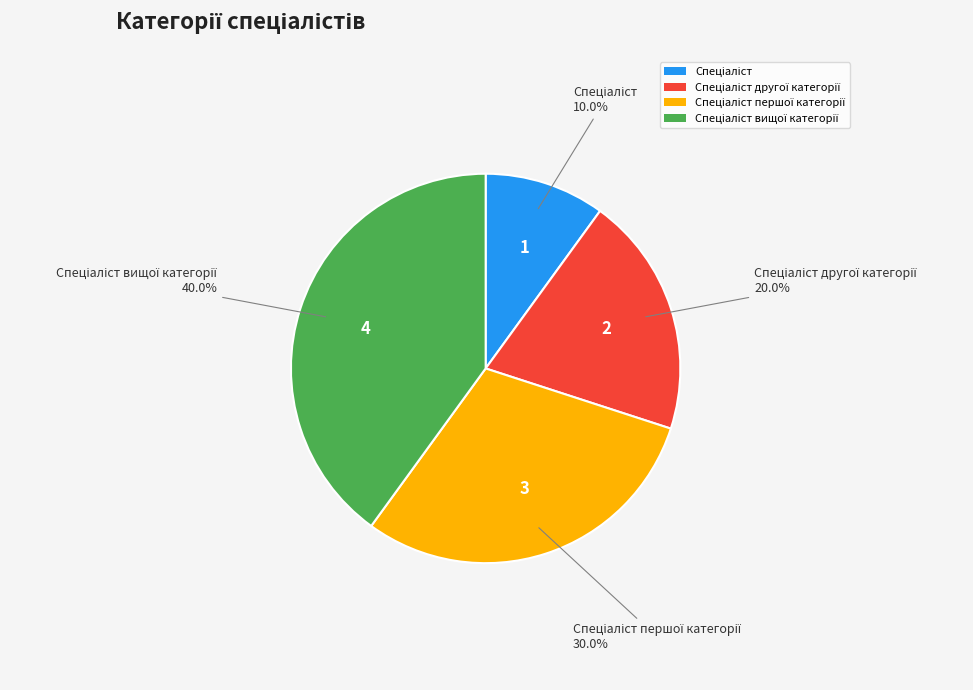

Is there any slice that represents more than half of the pie?

No